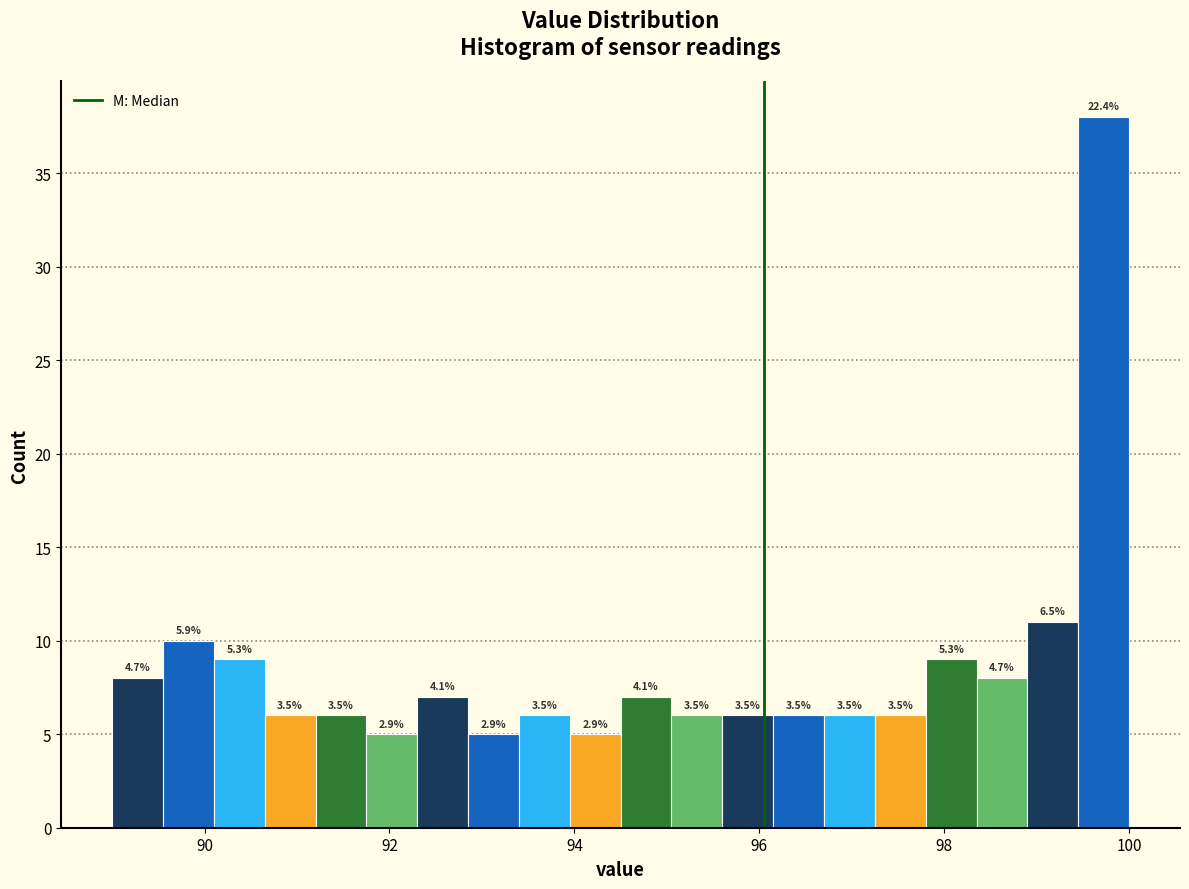

Read against the x-axis, roughly where is the centre of the tallest bar?

99.8